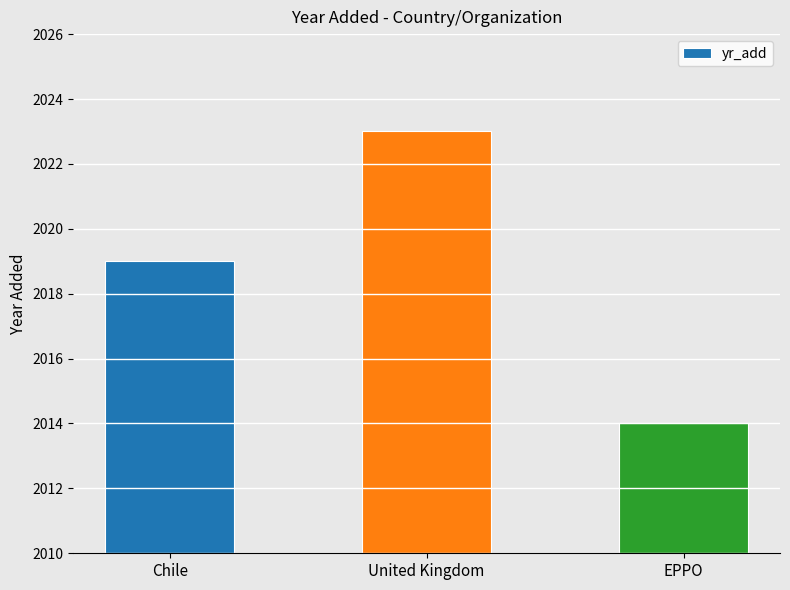

What is the sum of the values at Chile and EPPO?

4033